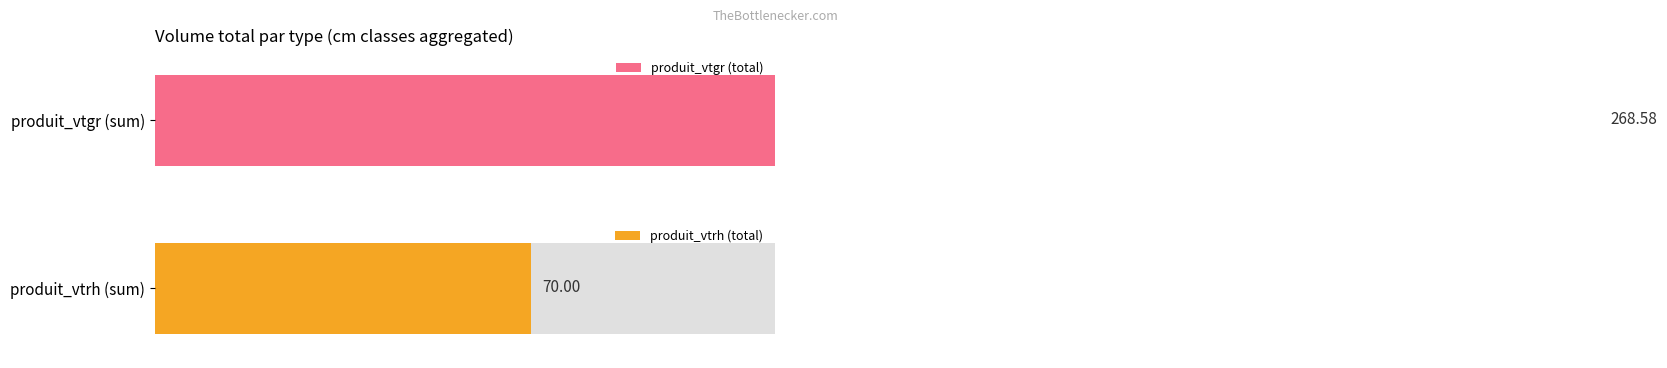

Does the chart contain stacked bars?

No